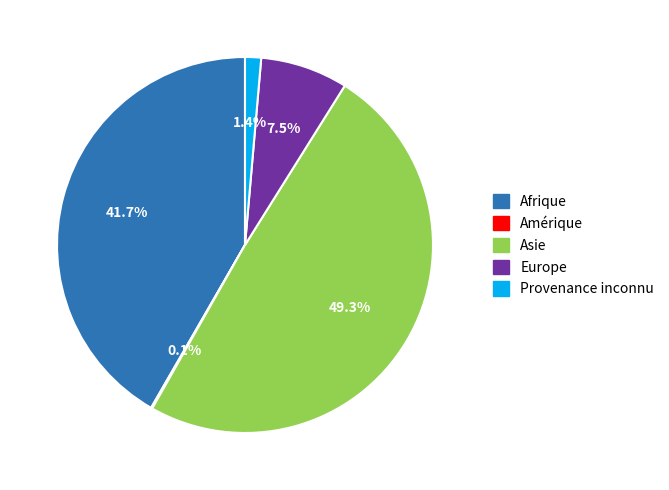

True or false: Afrique accounts for 34% of the total.

False